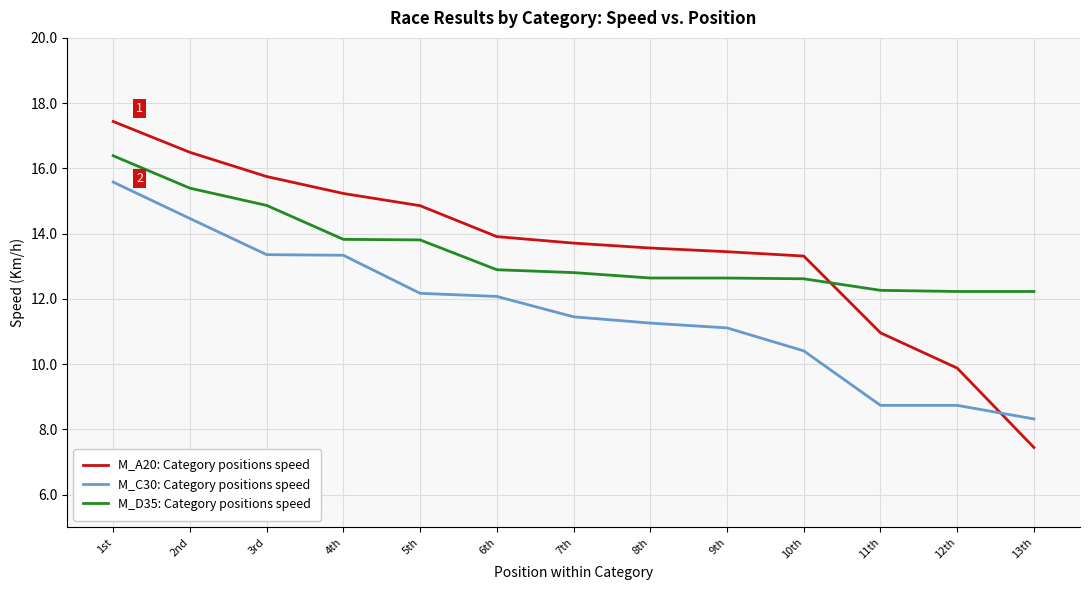

What is the total value across all series at 11th?

32.0